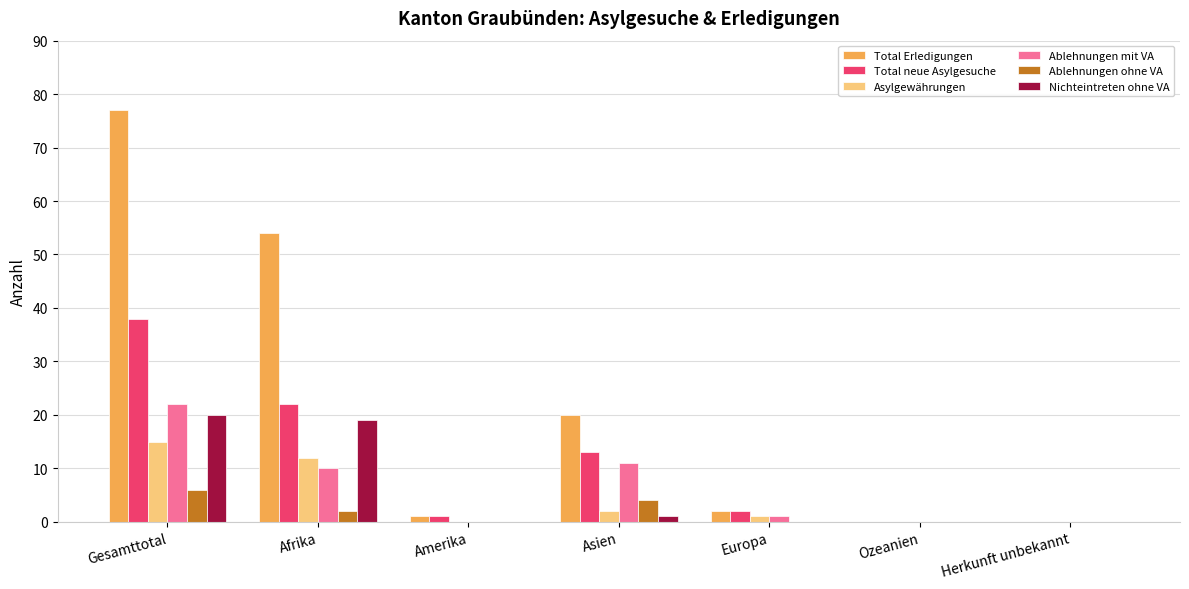

Between Afrika and Amerika, which series saw the biggest shift?

Total Erledigungen